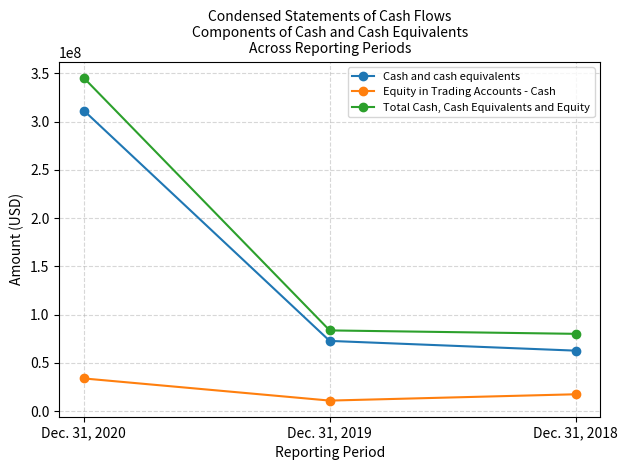

At which label does Equity in Trading Accounts - Cash reach its minimum?

Dec. 31, 2019